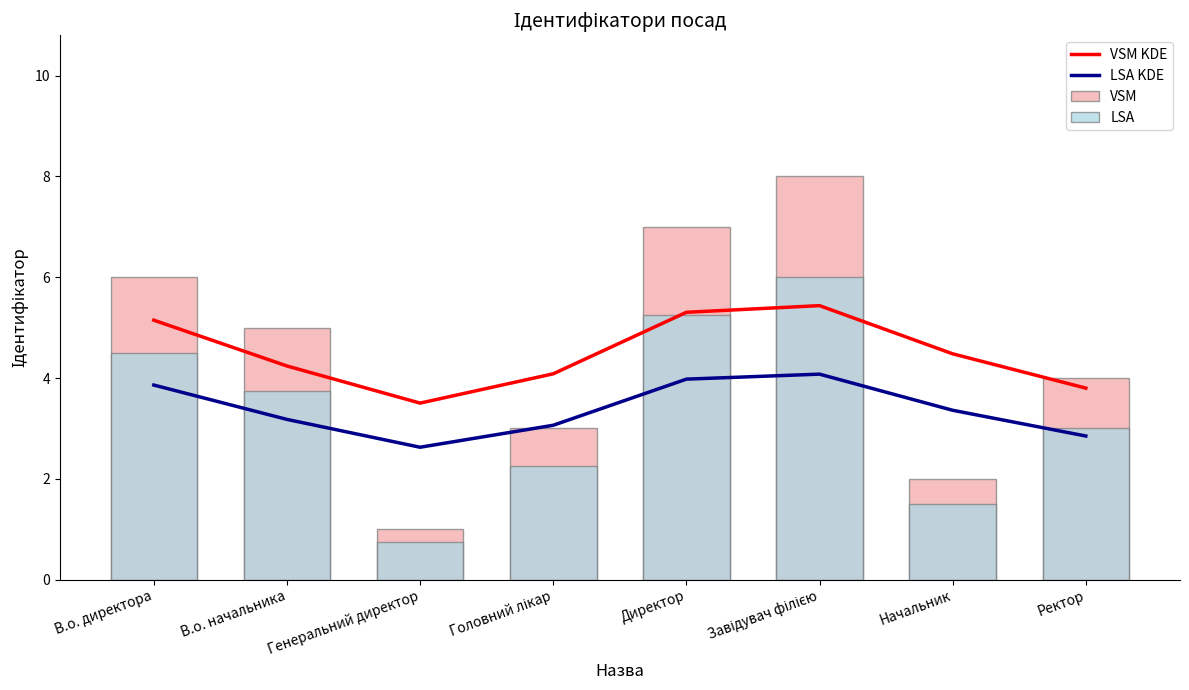

Are the bars grouped side by side (vs. stacked)?

Yes